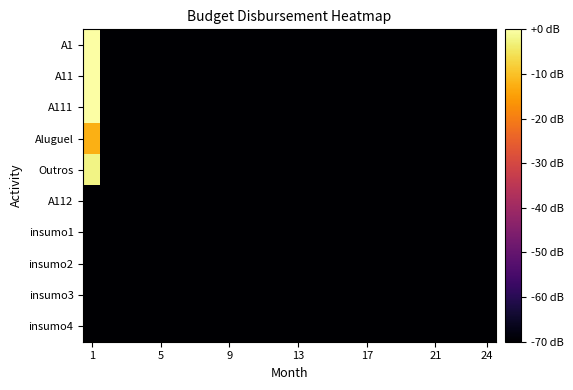

Count the number of data series in this chart.

10